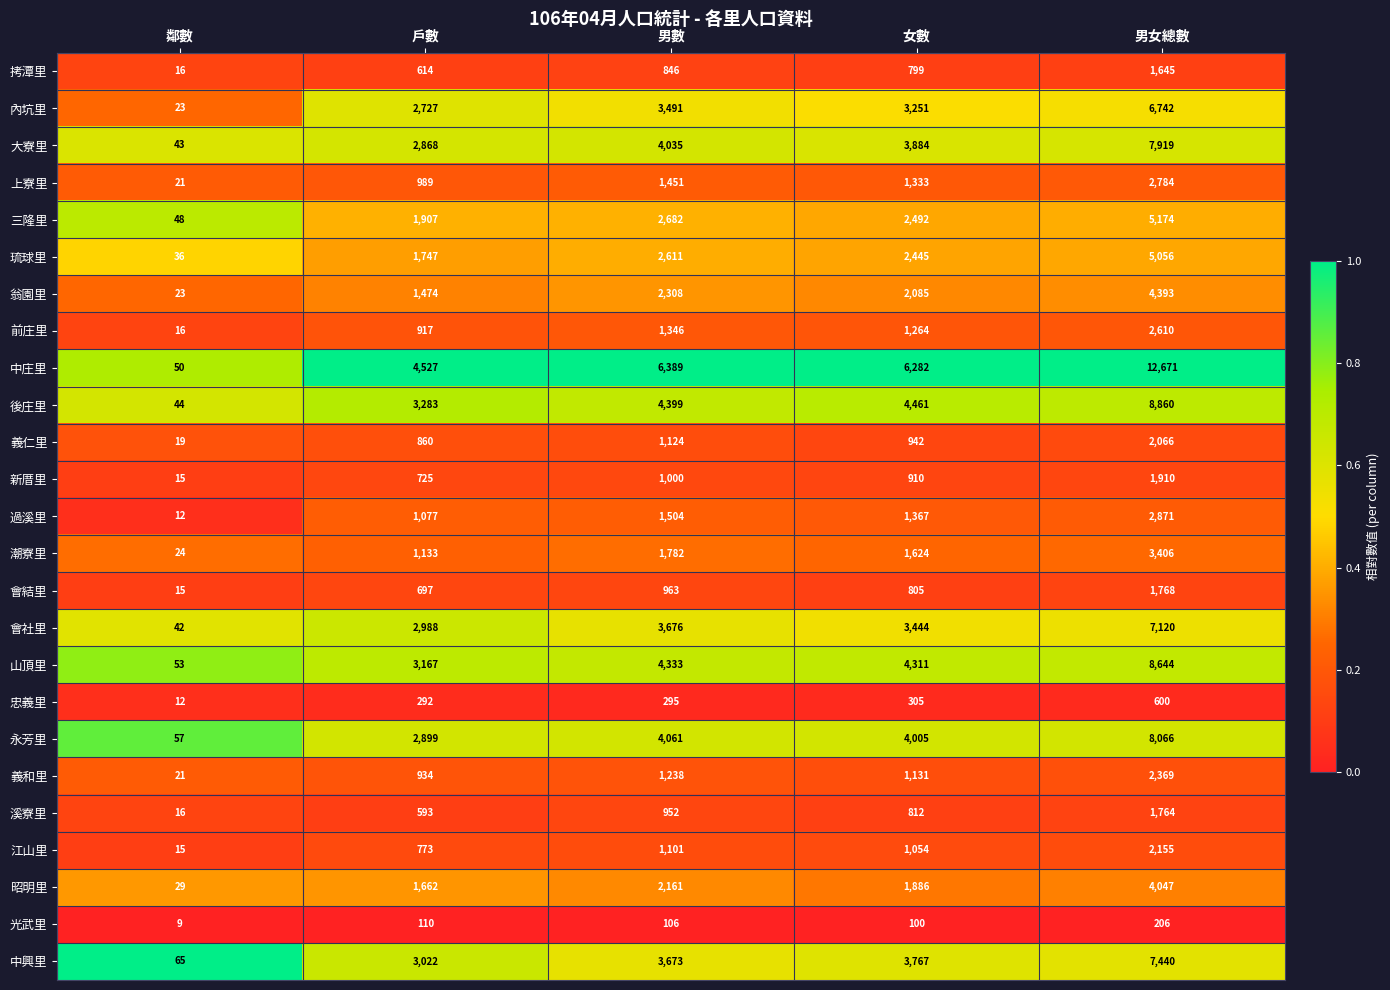

List the labels in order of 三隆里 value, largest first.

男女總數, 男數, 女數, 戶數, 鄰數